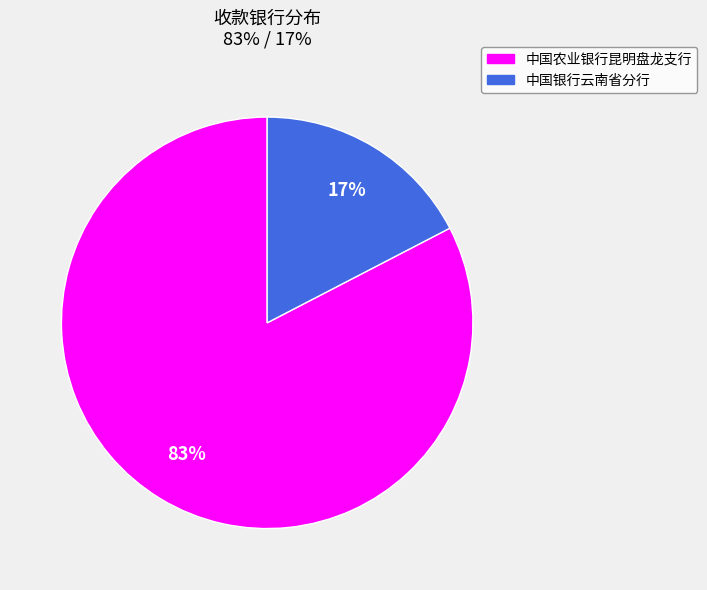

True or false: 中国银行云南省分行 accounts for 4% of the total.

False